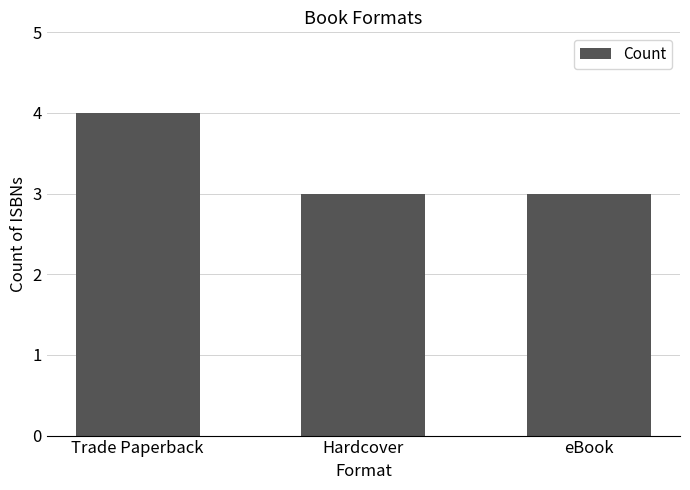

How many series are shown in this chart?

1